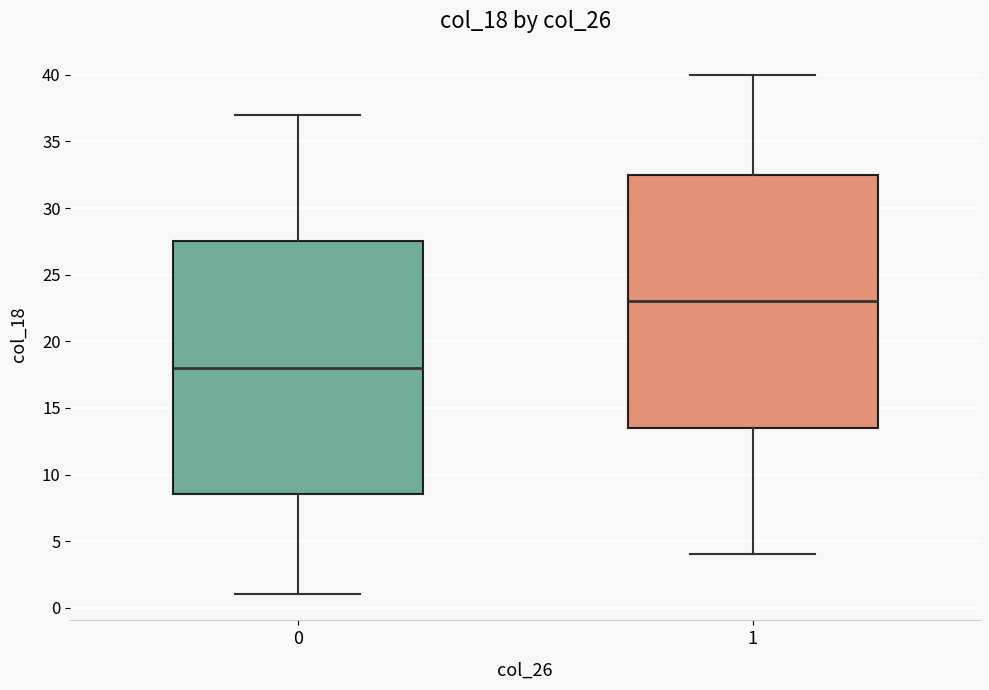

Reading left to right, read every box against the y-axis: the position of its median line, the range the box covers, and the ends of its whiskers. The values are not printed on the chart, so give them approximately, as read against the axis.

0: median 18.0, box 8.5 to 27.5, whiskers 1.0 to 37.0
1: median 23.0, box 13.5 to 32.5, whiskers 4.0 to 40.0